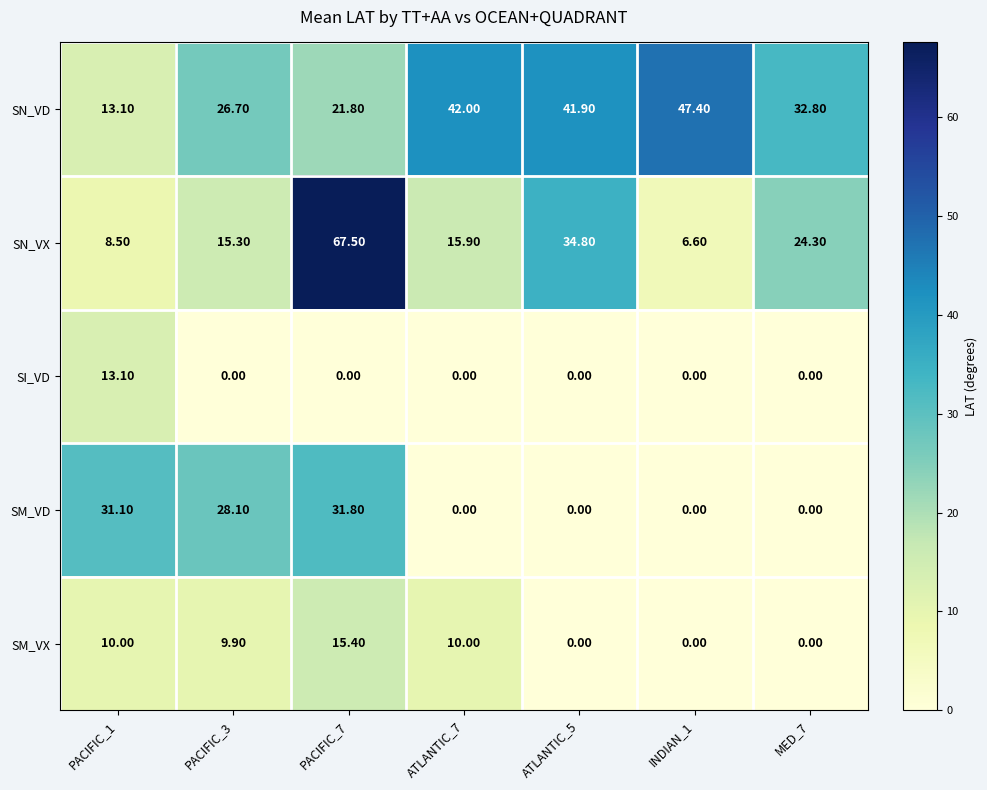

What is the sum of all SM_VD values?

91.0